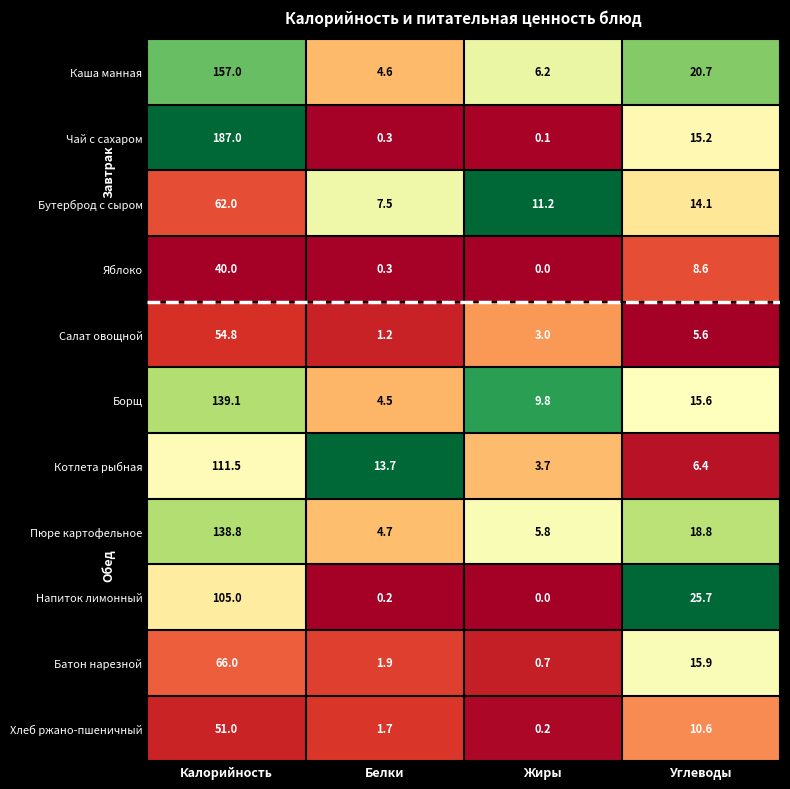

True or false: Хлеб ржано-пшеничный has a value of 32.4 at Калорийность.

False